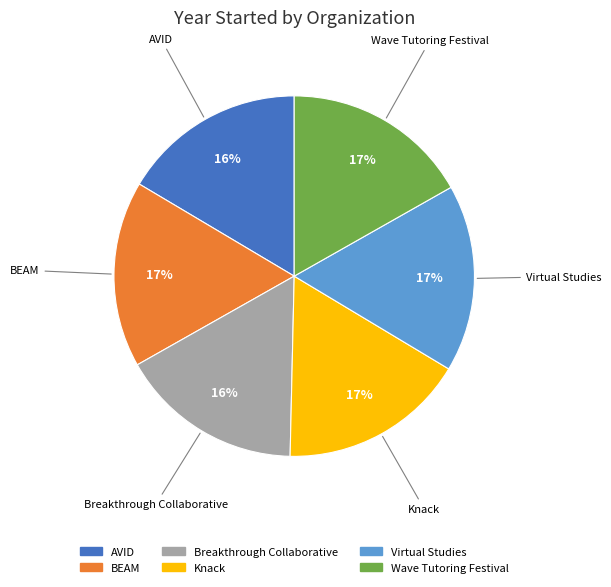

How many slices are in this pie chart?

6